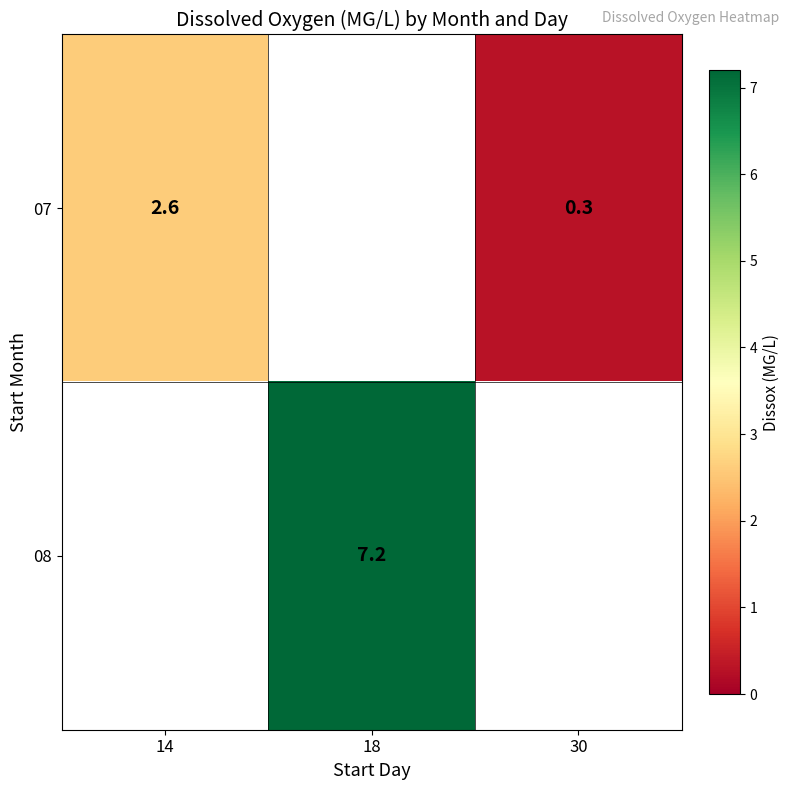

Is the value of 08 at 18 greater than the value of 07 at 14?

Yes